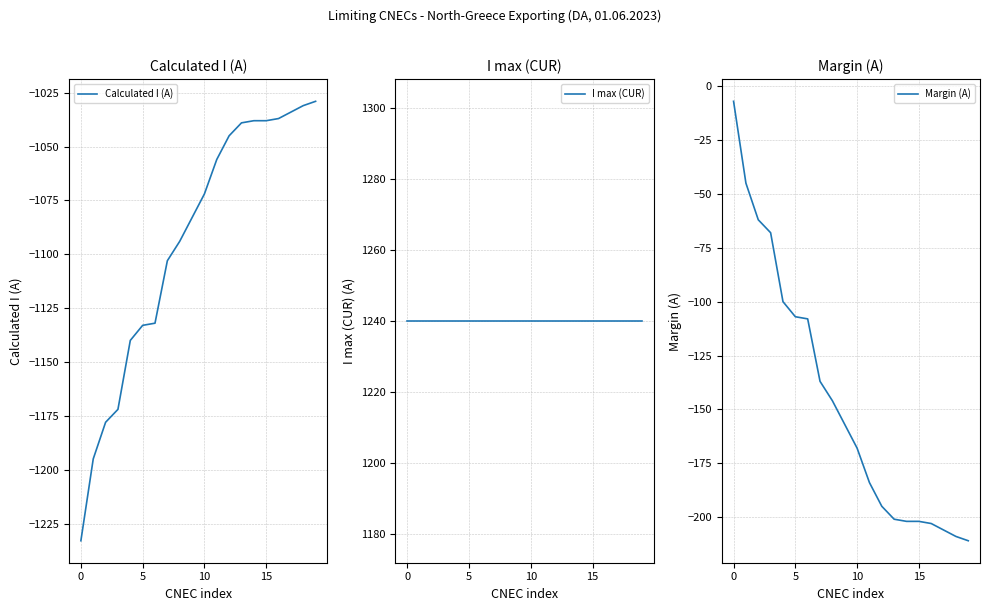

Reading left to right, extract all data points from this chart.

Calculated I (A): -1233	-1195	-1178	-1172	-1140	-1133	-1132	-1103	-1094	-1083	-1072	-1056	-1045	-1039	-1038	-1038	-1037	-1034	-1031	-1029
I max (CUR): 1240	1240	1240	1240	1240	1240	1240	1240	1240	1240	1240	1240	1240	1240	1240	1240	1240	1240	1240	1240
Margin (A): -7	-45	-62	-68	-100	-107	-108	-137	-146	-157	-168	-184	-195	-201	-202	-202	-203	-206	-209	-211